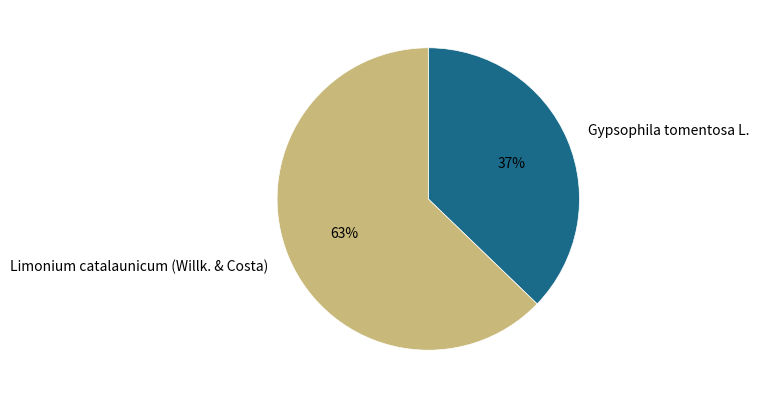

What is the smallest slice in the pie chart?

Gypsophila tomentosa L.